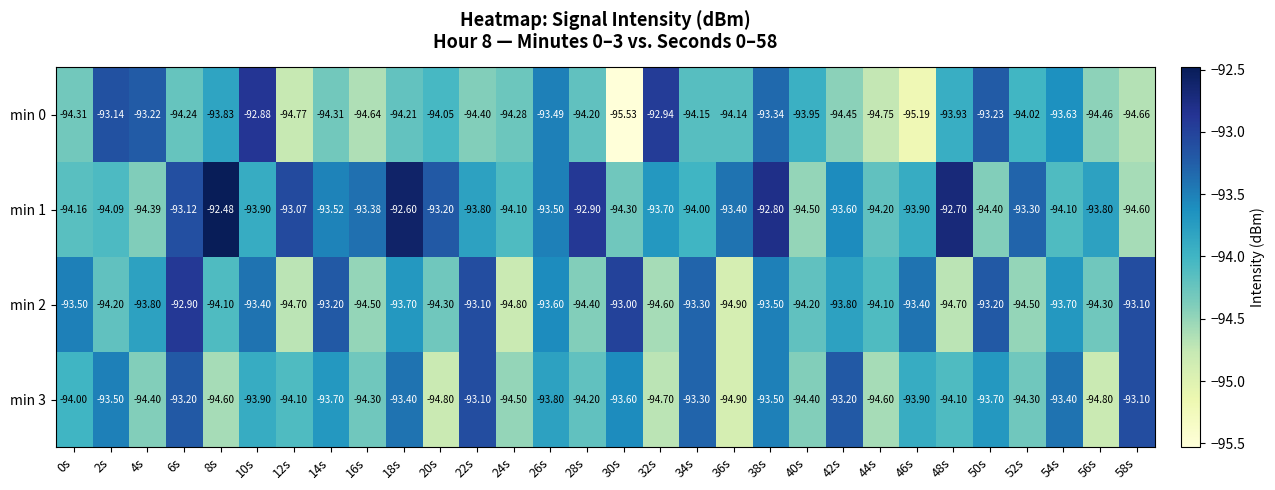

Is the value of min 0 at 46s greater than the value of min 2 at 20s?

No